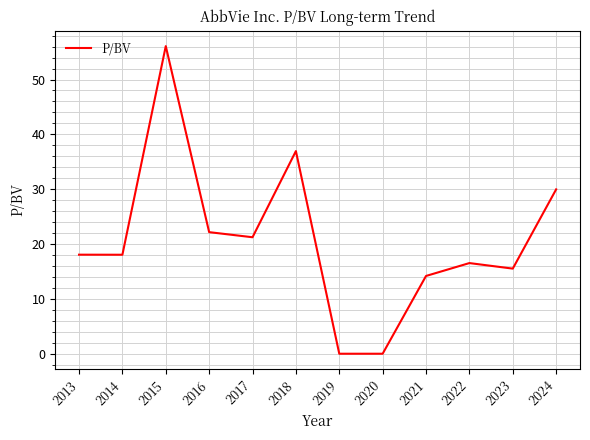

Is it true that the value at 2019 is -23.3?

False